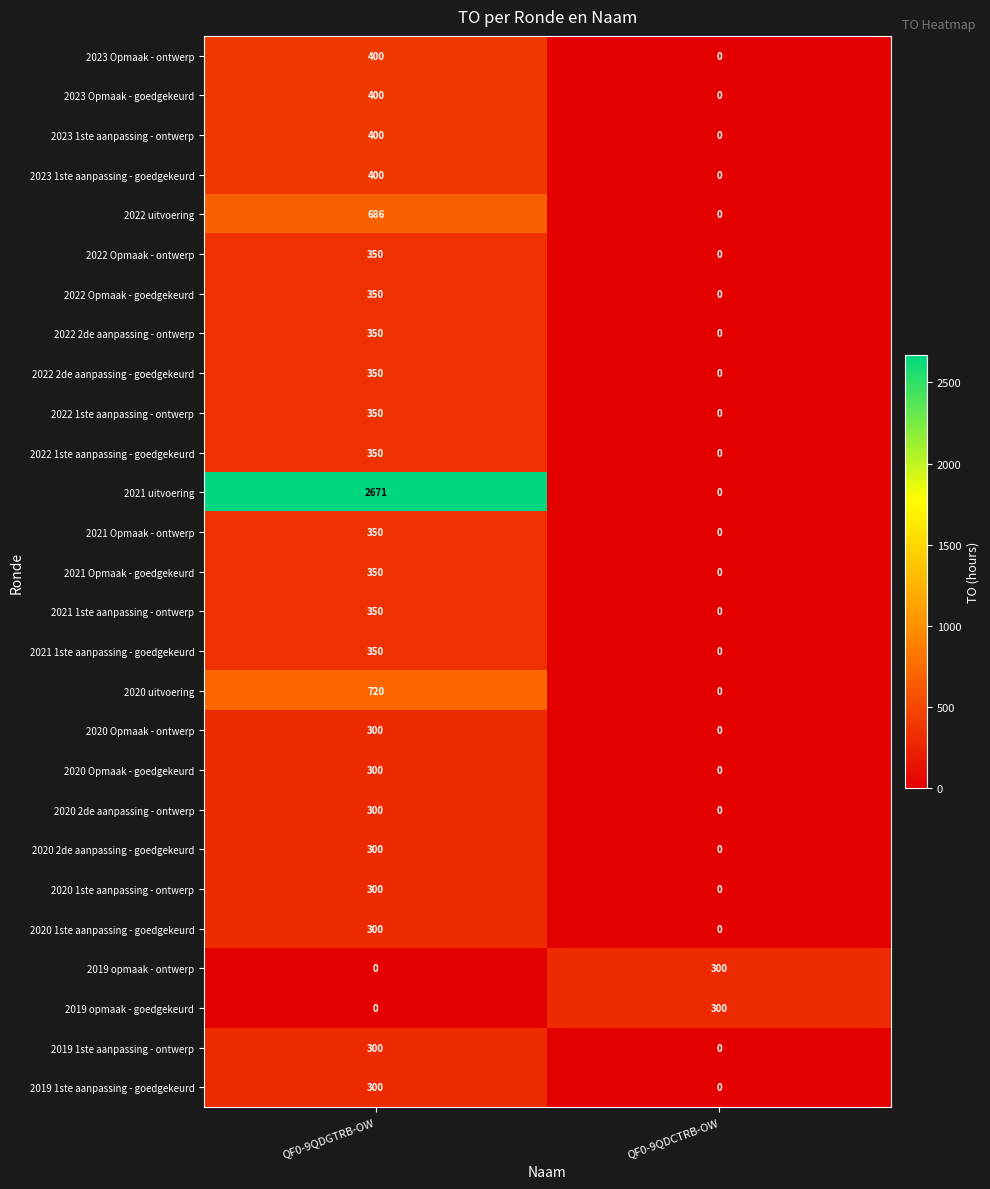

What is the greatest value displayed?

2671